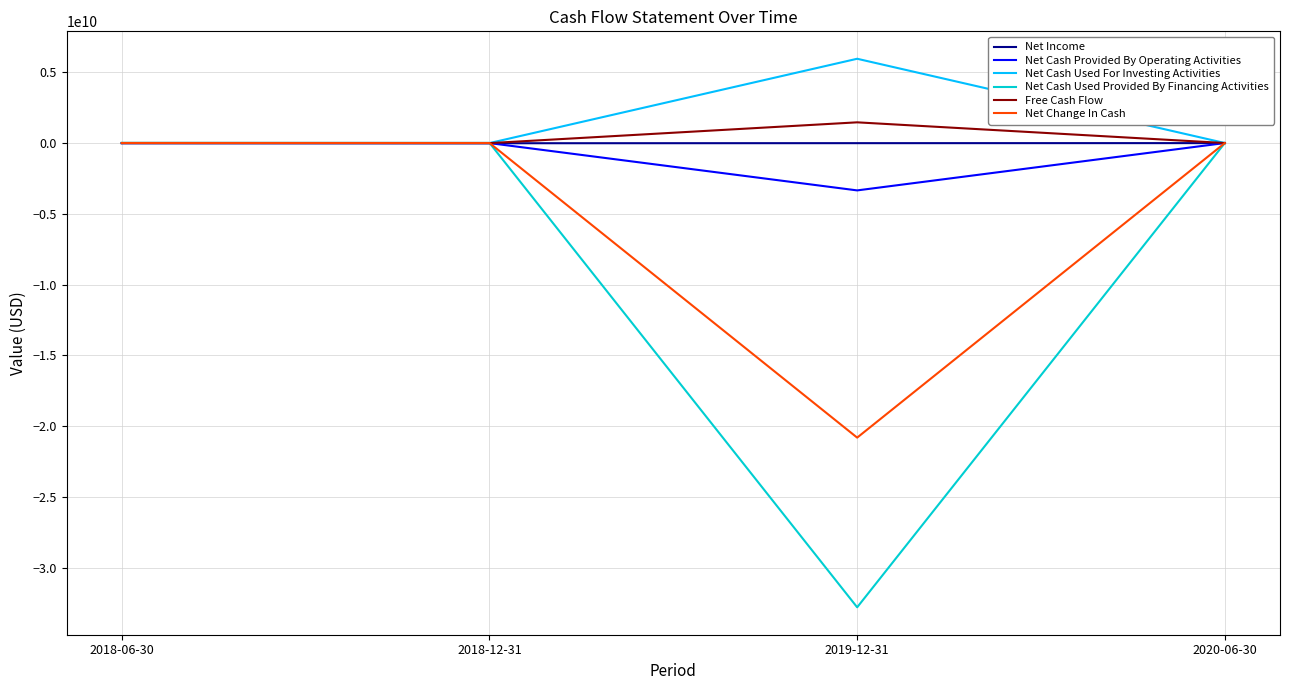

What is the highest value of the Net Change In Cash series?

6201390